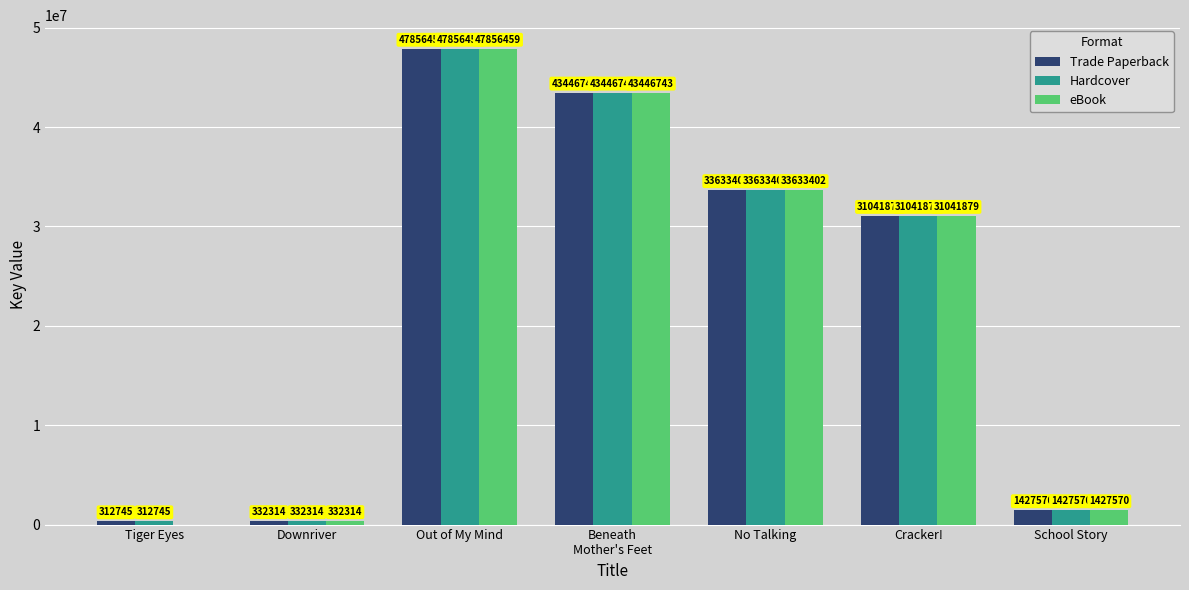

What is the sum of all Hardcover values?

158051112